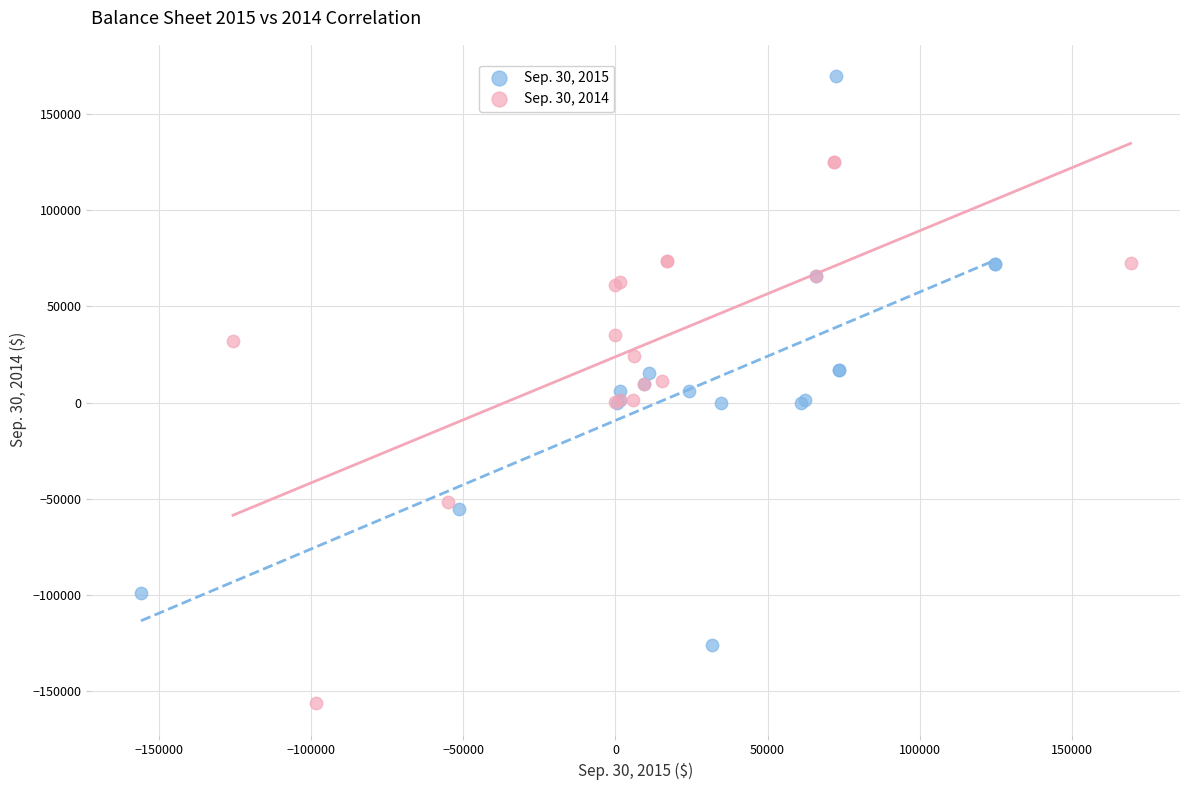

Which series has the largest Y range (max minus min)?

Sep. 30, 2015